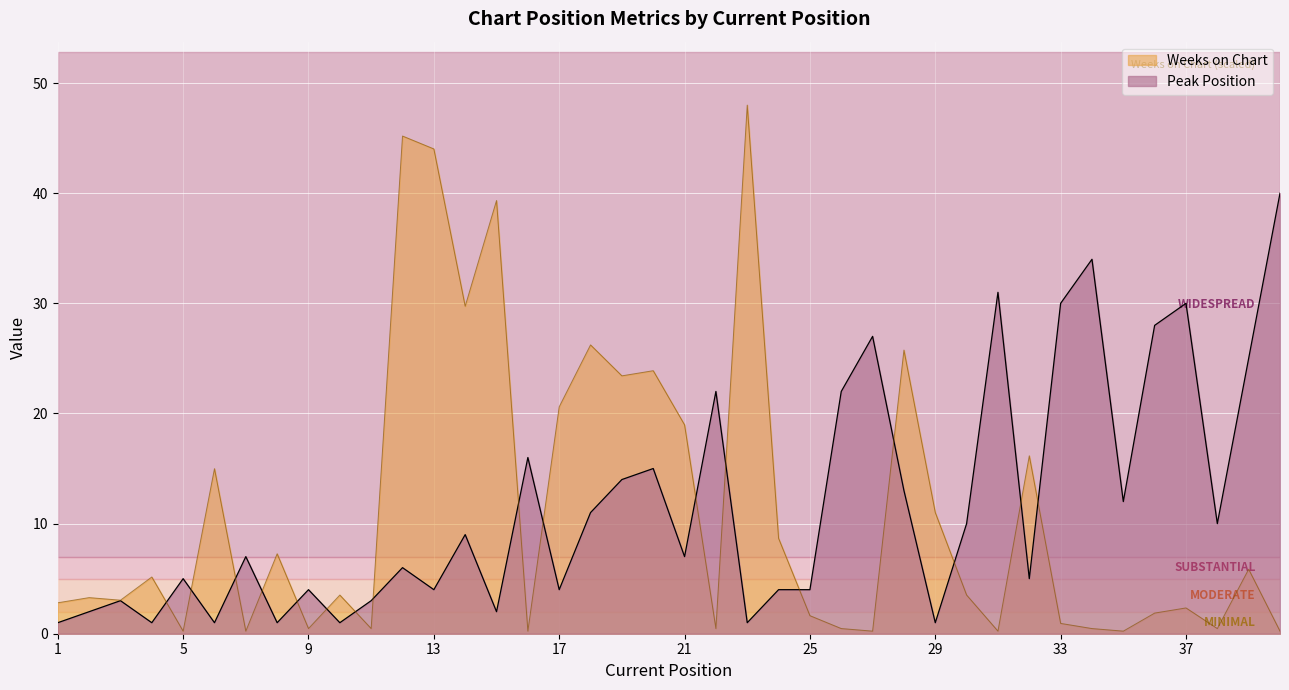

Does the chart display data point markers on the line(s)?

No